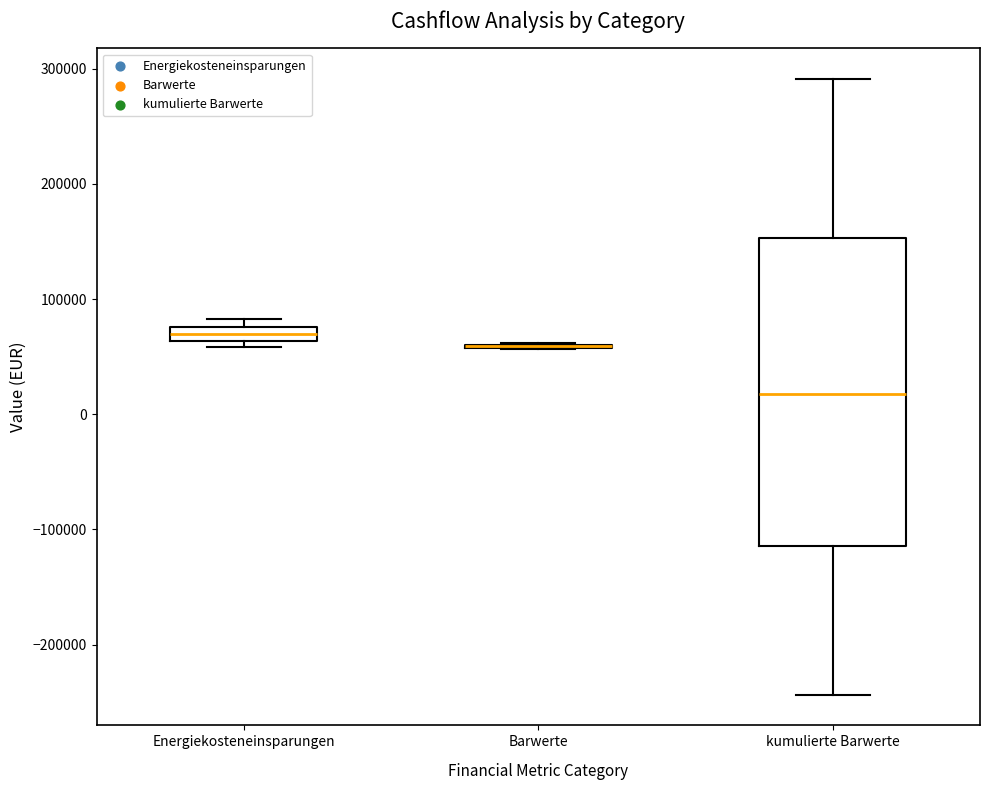

Comparing the boxes themselves (not the whiskers), which one is the tallest?

kumulierte Barwerte